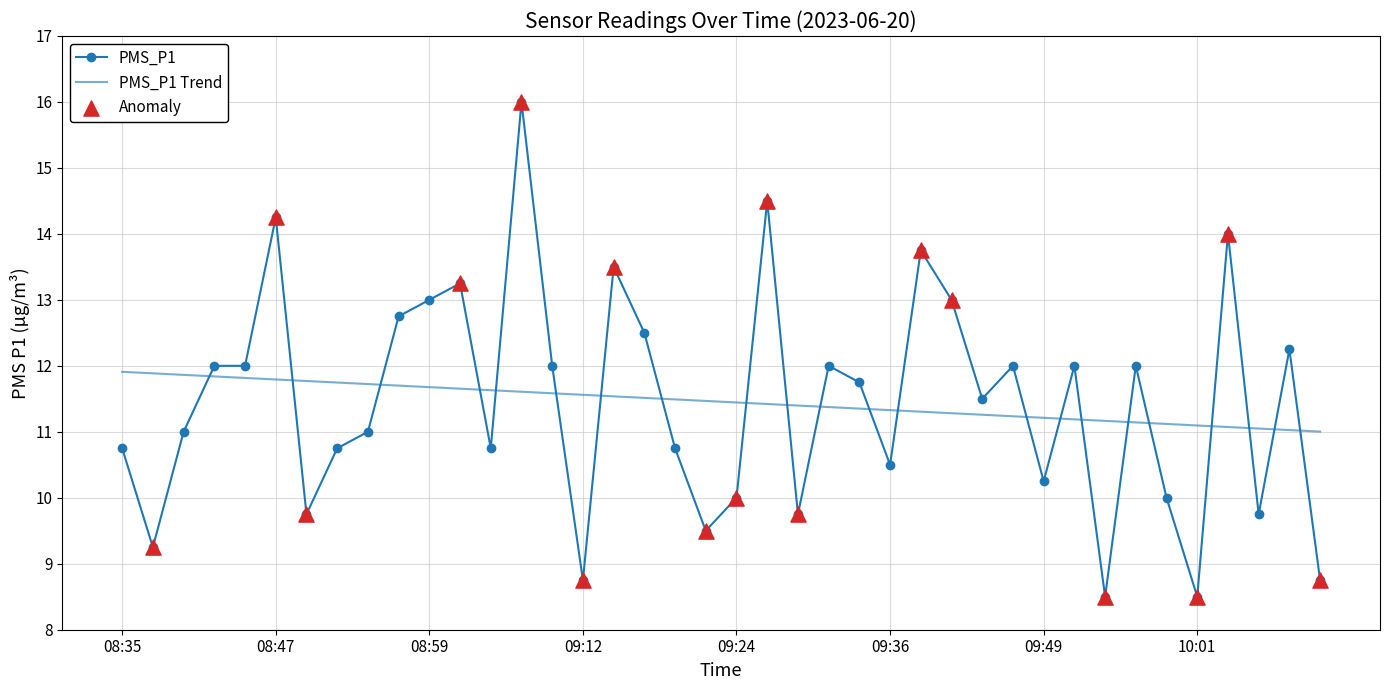

At how many categories does at least one series exceed 15?

1